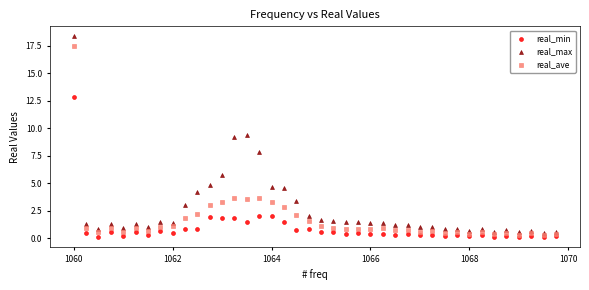

In the real_min series, what Y value is closest to 6?

2.1